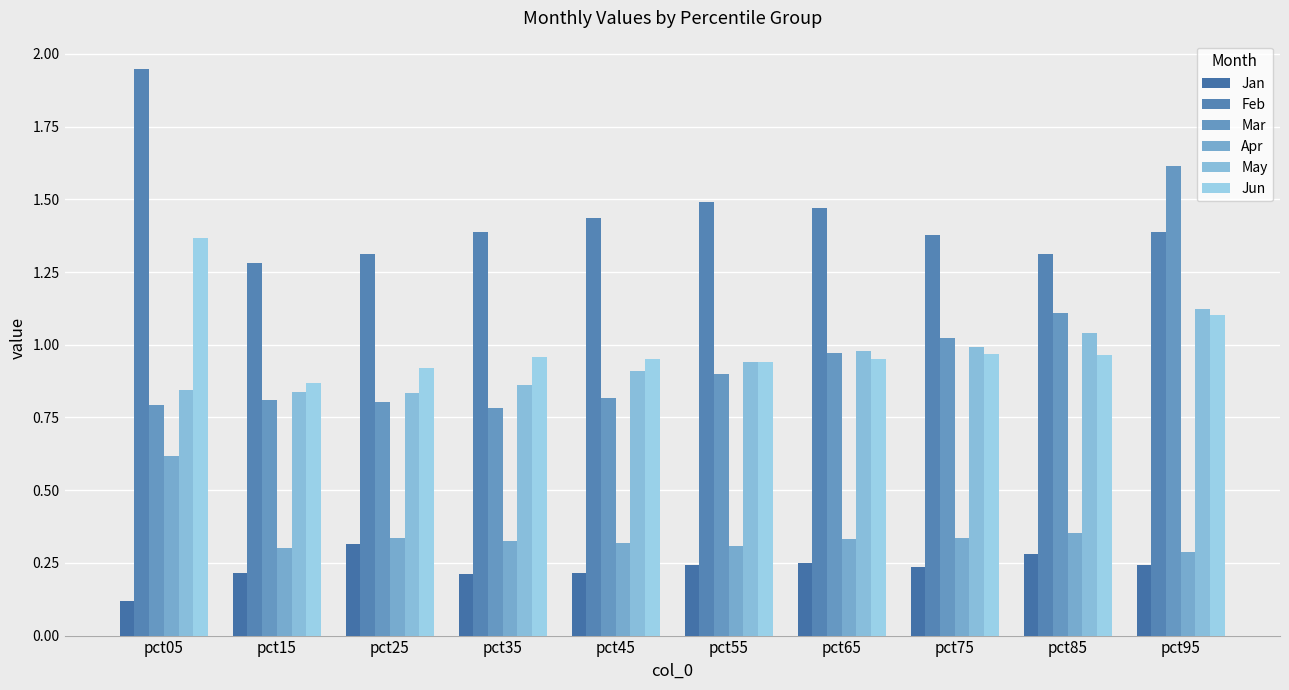

Which label corresponds to the largest value in the chart?

pct05